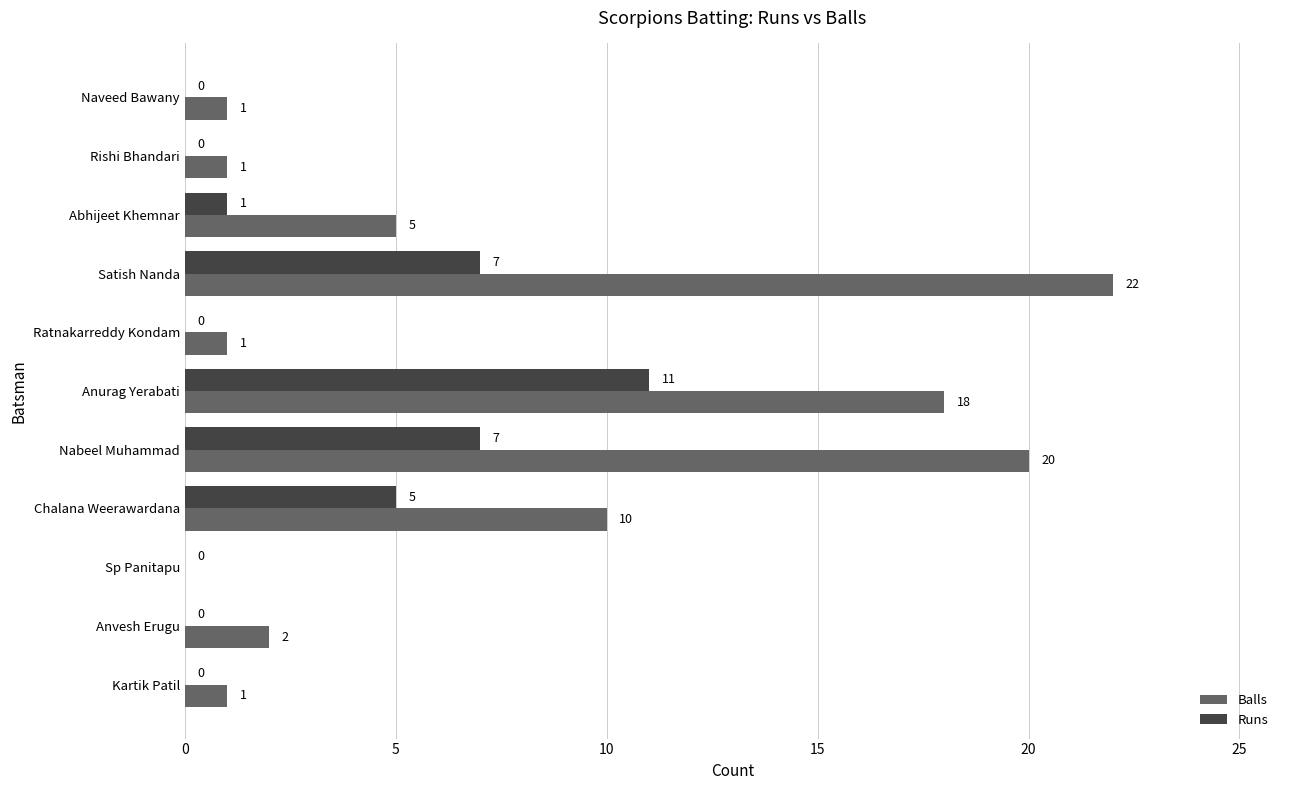

What is the sum of all Runs values?

31